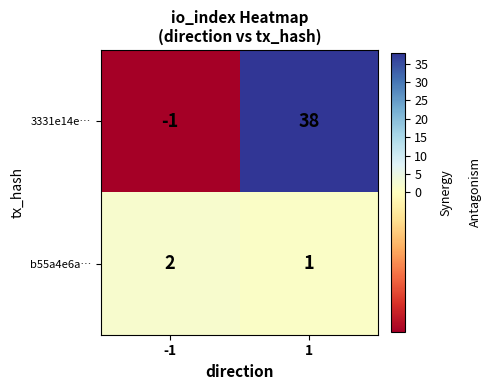

What is the difference between the highest and lowest values at 1?

37